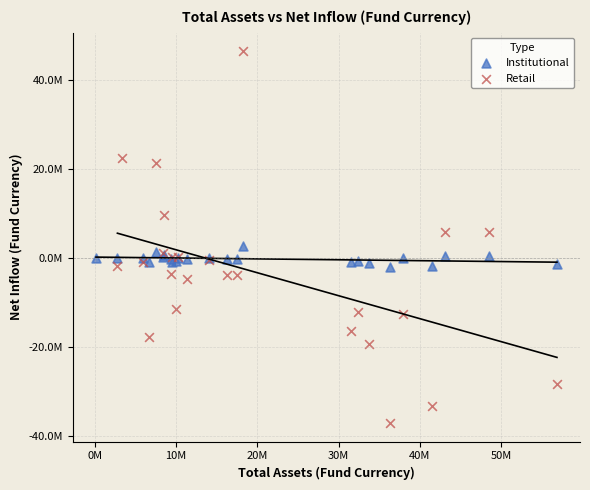

What are all the series names shown in the legend?

Institutional, Retail